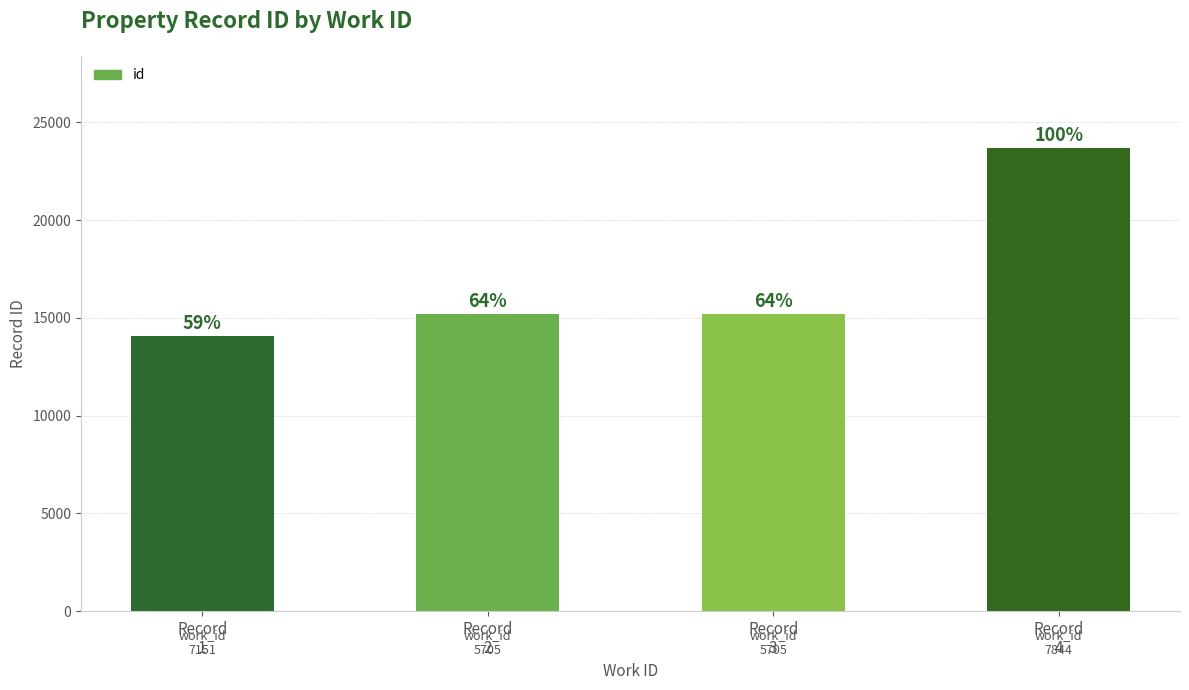

What is the sum of all values?

68173